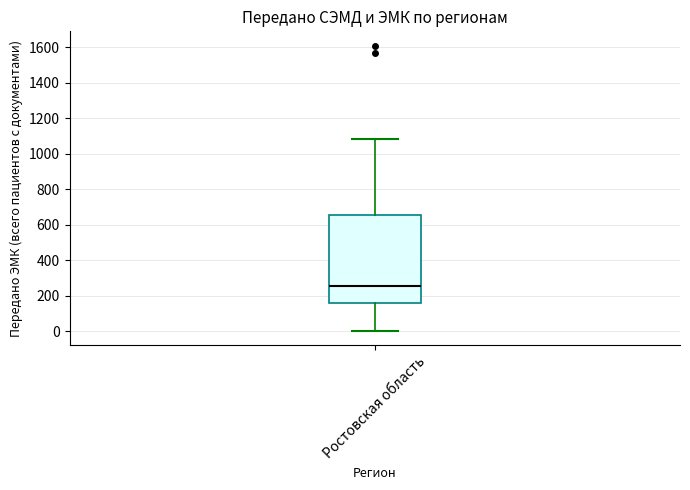

Transcribe this box plot: give where the median line is, the range the box spans, and where the two whiskers end, as read against the y-axis. The values are not printed on the chart, so give them approximately, as read against the axis.

median 260, box 160 to 660, whiskers 0 to 1080